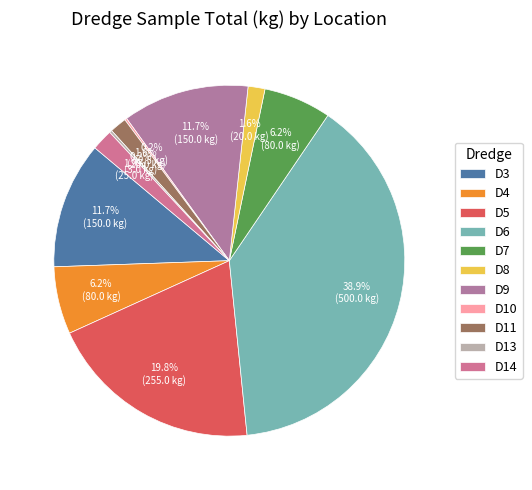

To the nearest percent, what is the combined percentage of D9 and D8?

13%